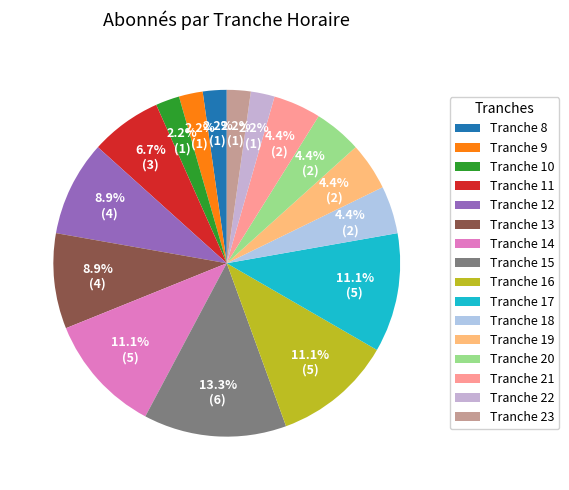

Rank the categories by value from highest to lowest.

15, 14, 16, 17, 12, 13, 11, 18, 19, 20, 21, 8, 9, 10, 22, 23